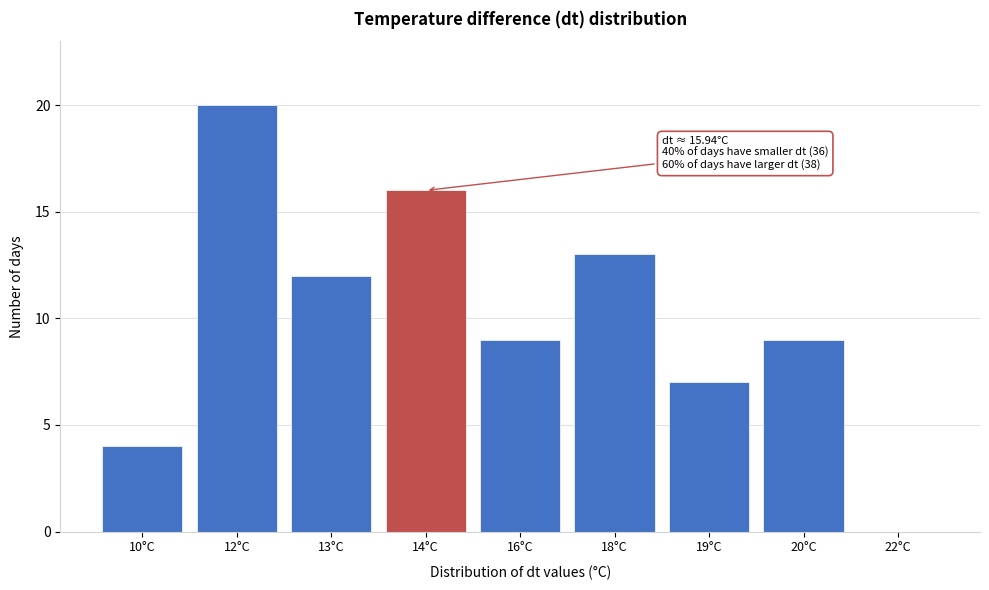

Reading right to left, transcribe all the data shown in this chart.

22°C=0	20°C=9	19°C=7	18°C=13	16°C=9	14°C=16	13°C=12	12°C=20	10°C=4